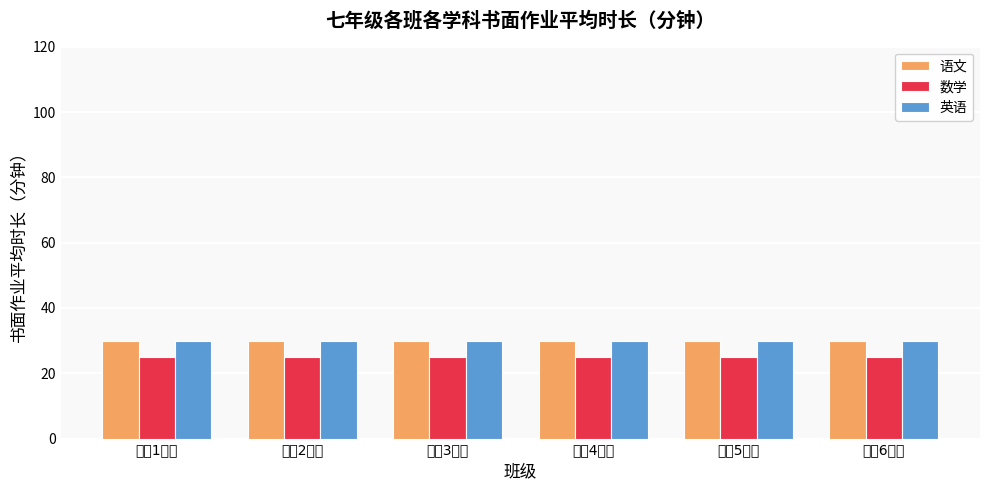

What is the total value across all series at 七（5）班?

85